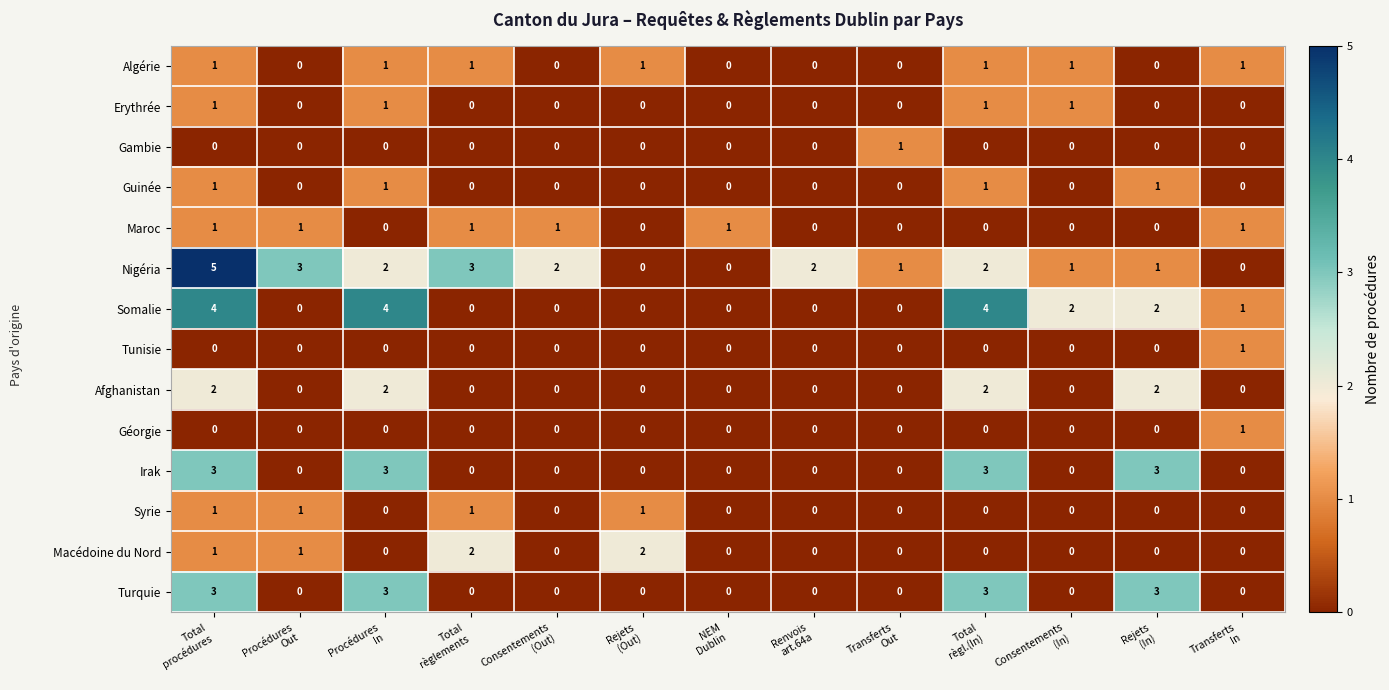

Count the Irak values in the range 0 to 3.

13